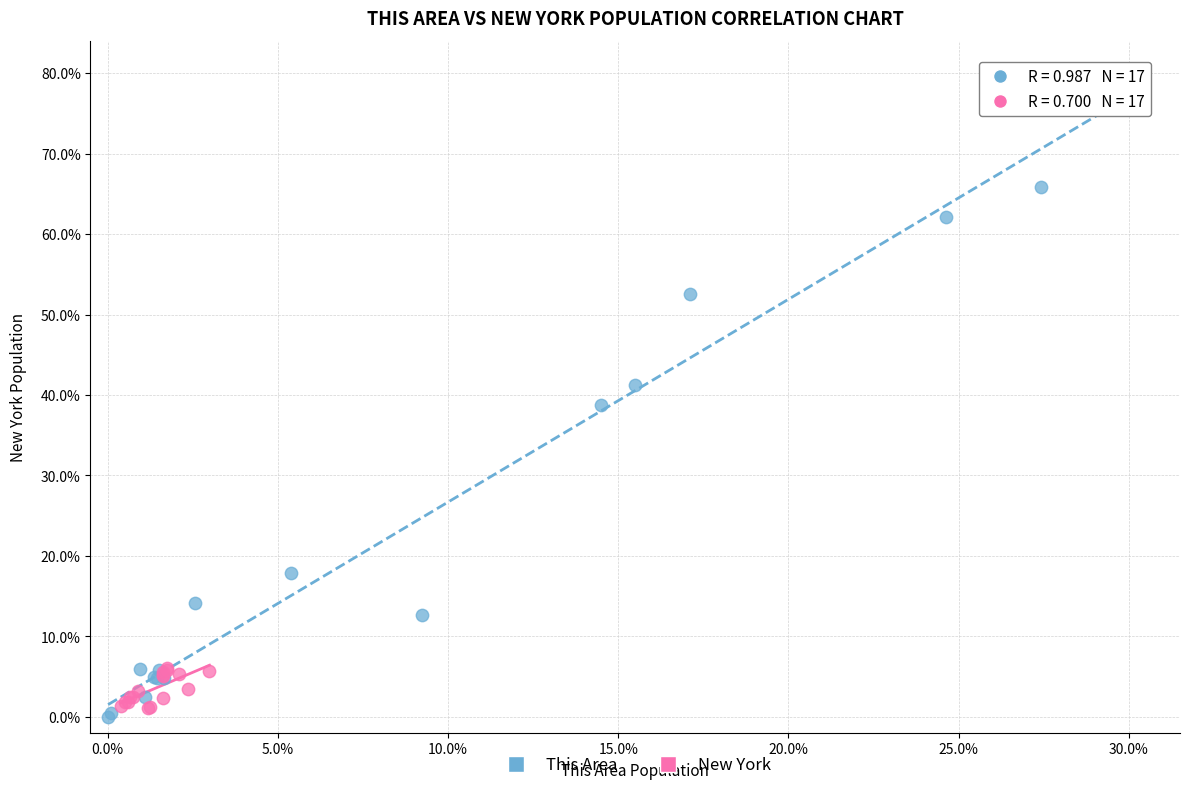

Which series contains the highest Y value?

This Area